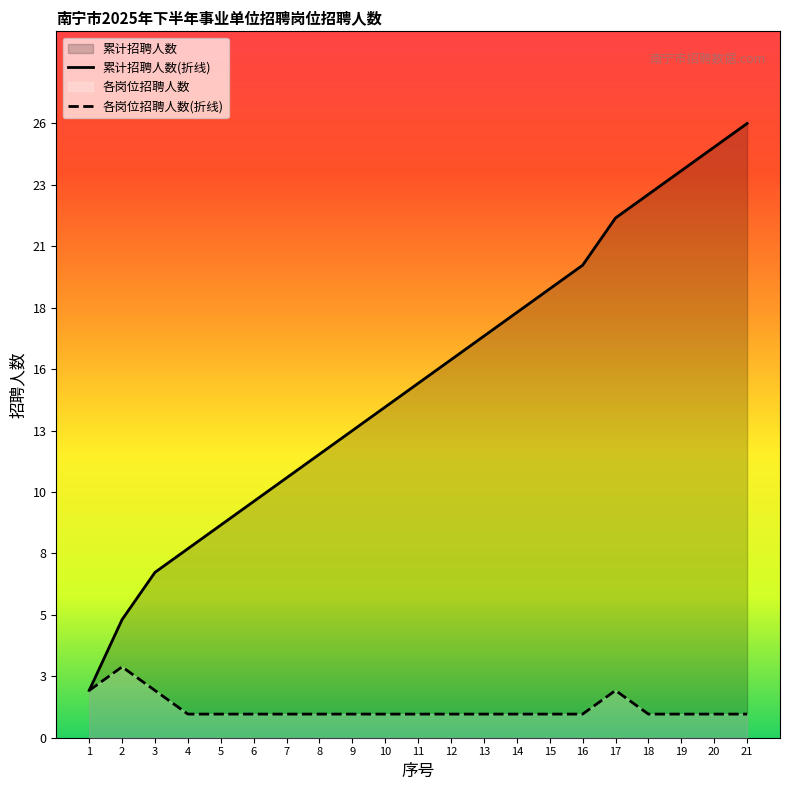

How many data points does each series have?

21